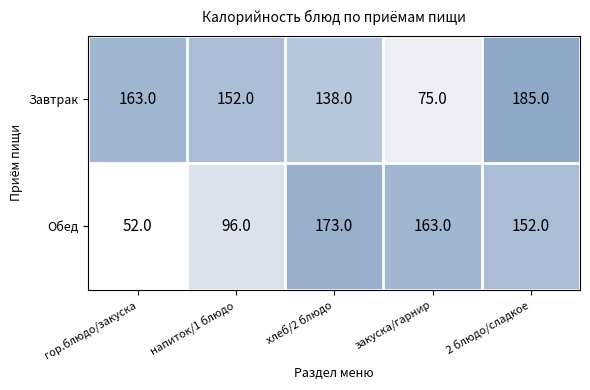

Count the number of categories in the chart.

5